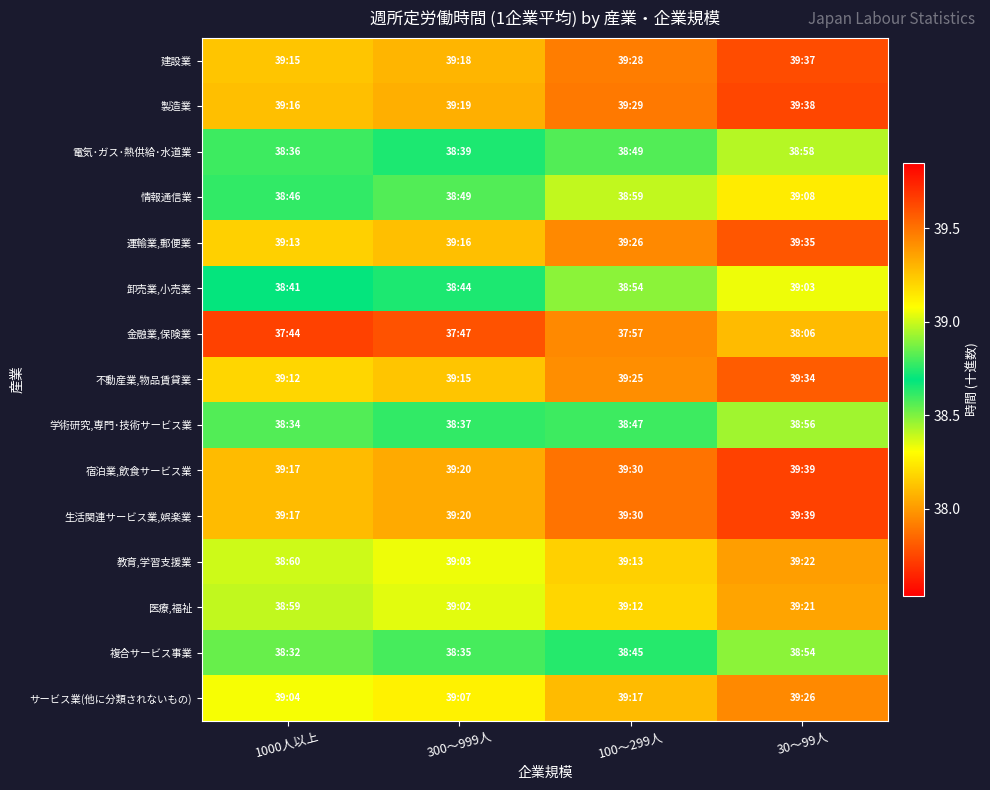

List the series in order of their peak value, highest first.

宿泊業,飲食サービス業, 生活関連サービス業,娯楽業, 製造業, 建設業, 運輸業,郵便業, 不動産業,物品賃貸業, サービス業(他に分類されないもの), 教育,学習支援業, 医療,福祉, 情報通信業, 卸売業,小売業, 電気･ガス･熱供給･水道業, 学術研究,専門･技術サービス業, 複合サービス事業, 金融業,保険業